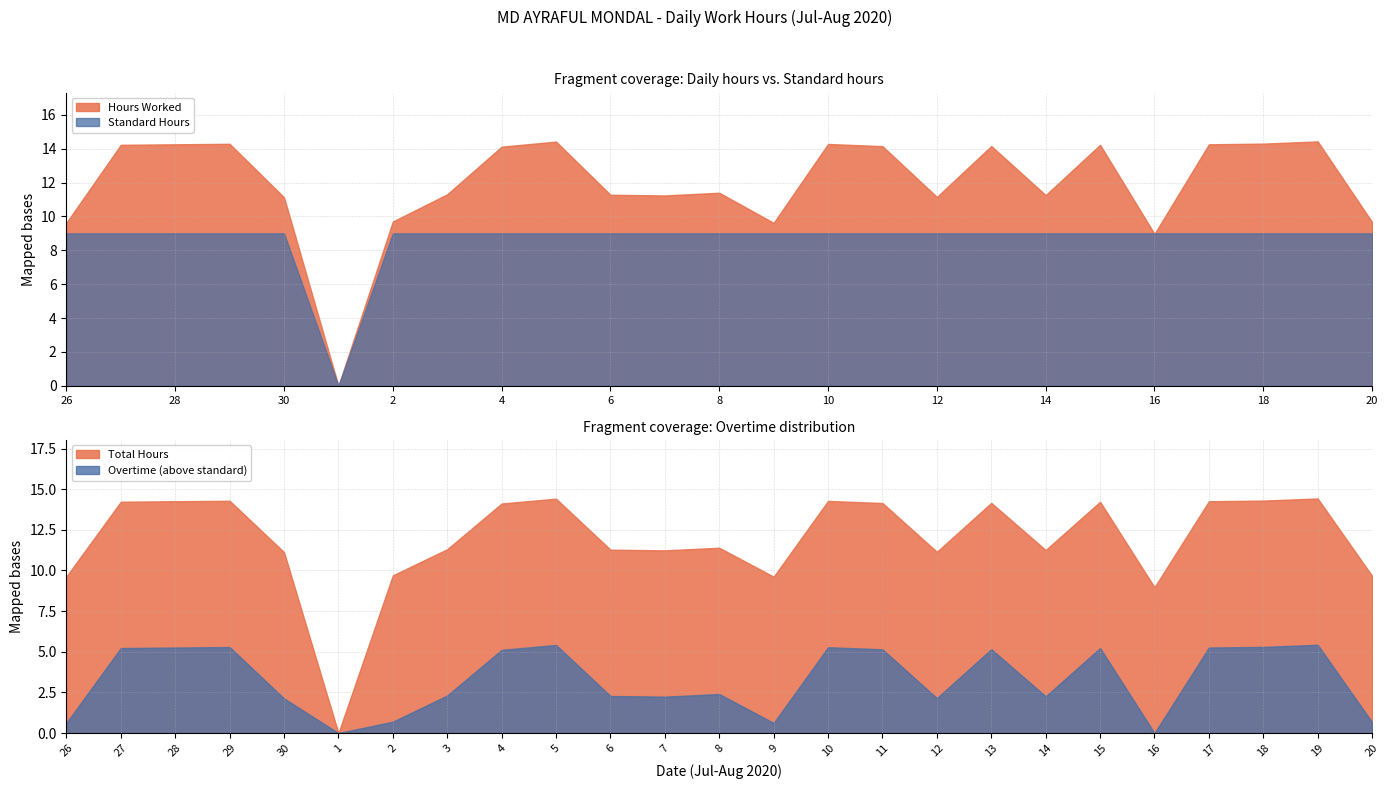

How many data points does each series have?

25